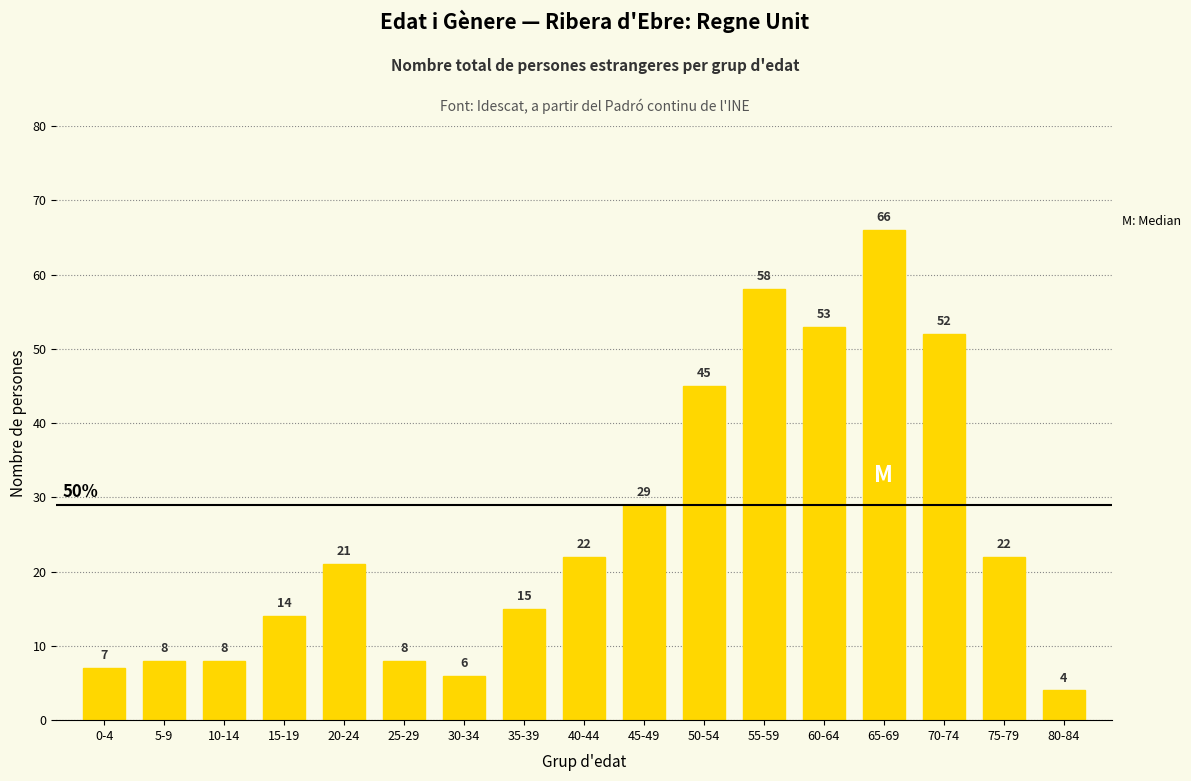

Reading right to left, transcribe all the data shown in this chart.

4	22	52	66	53	58	45	29	22	15	6	8	21	14	8	8	7